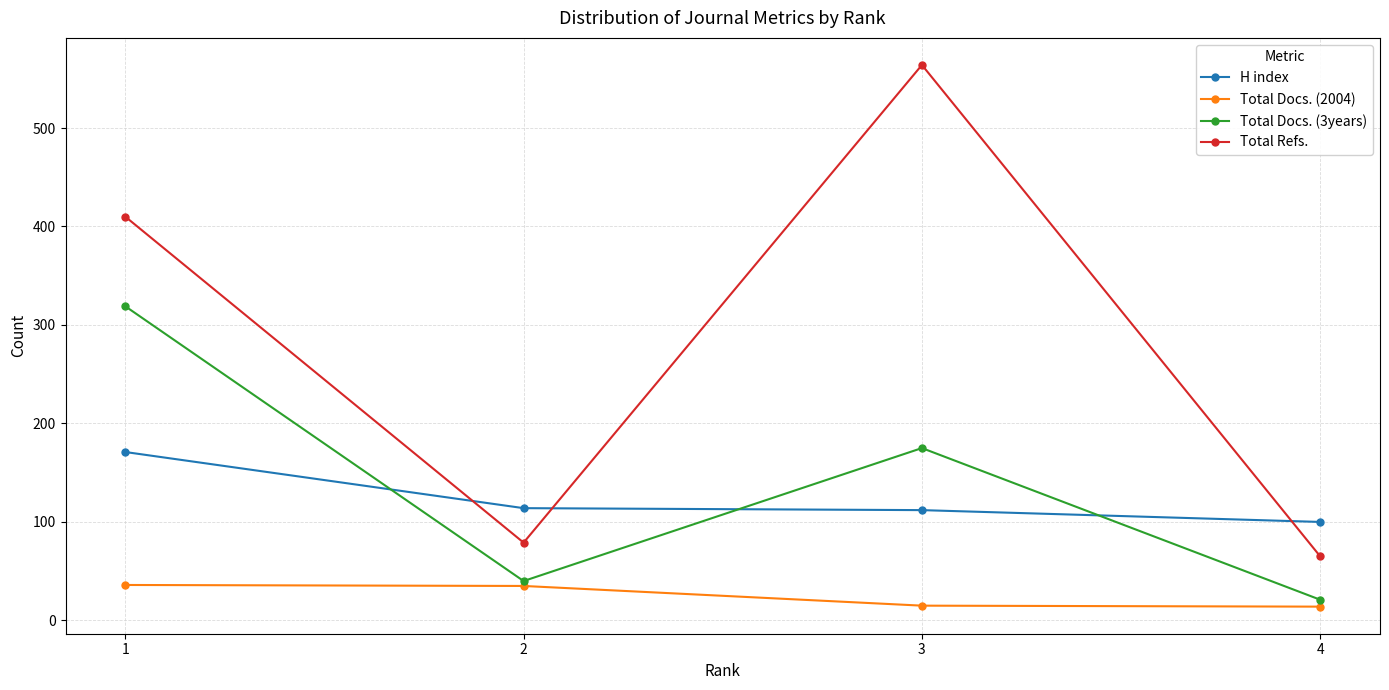

Rank the categories by Total Refs. value from highest to lowest.

3, 1, 2, 4